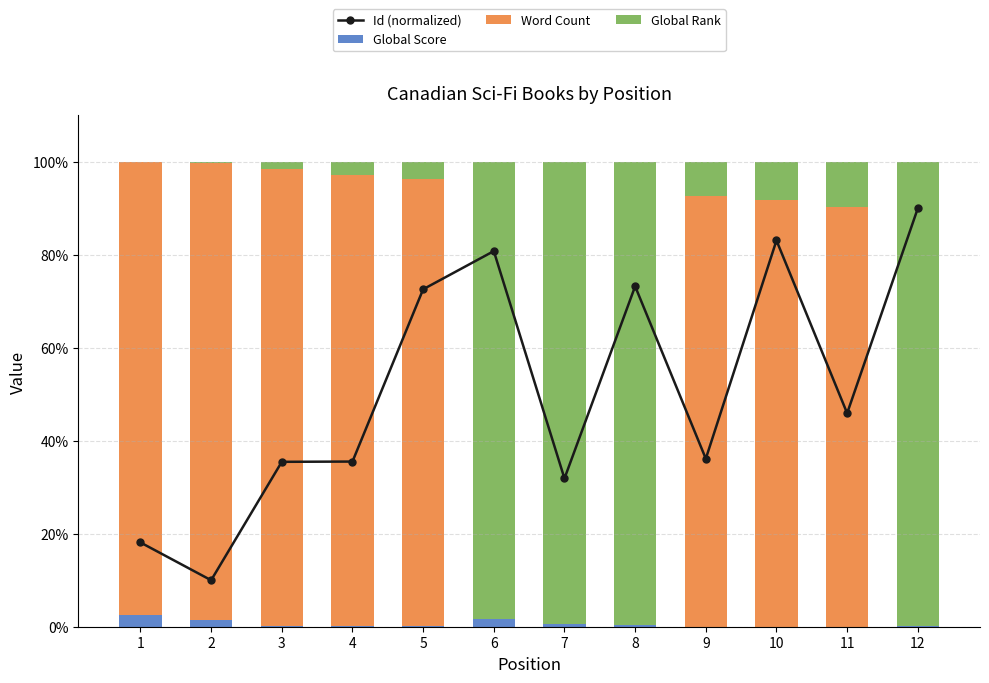

Which label corresponds to the largest value in the chart?

12